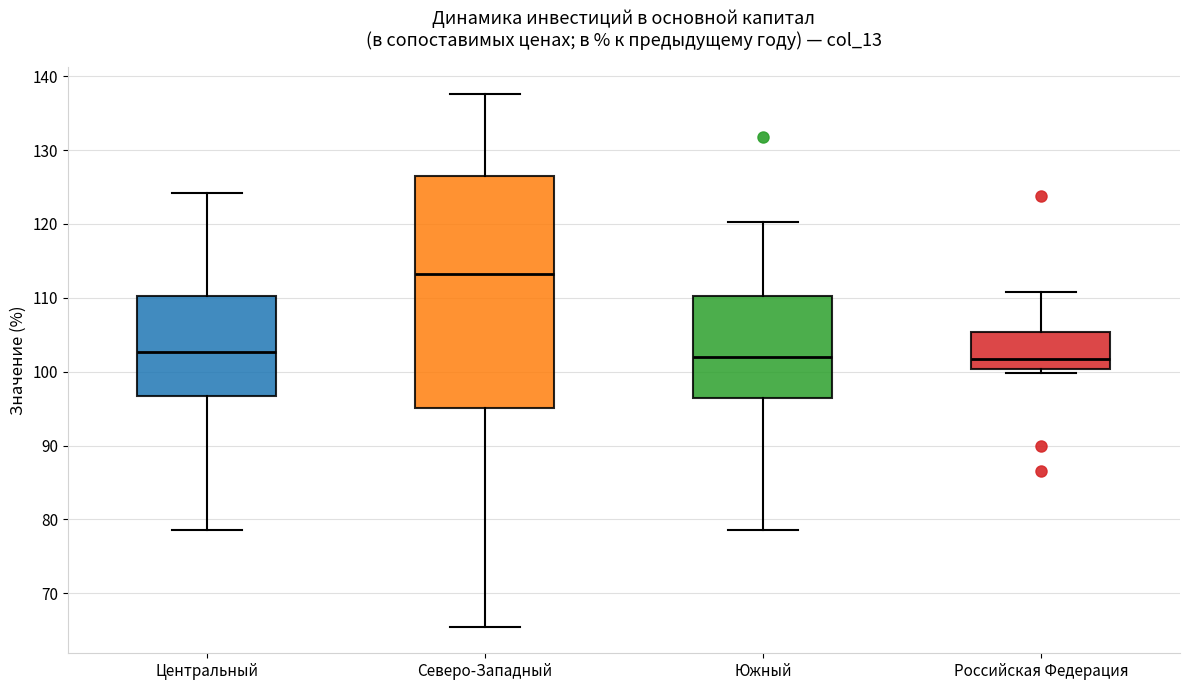

Which box has the highest median line?

Северо-Западный